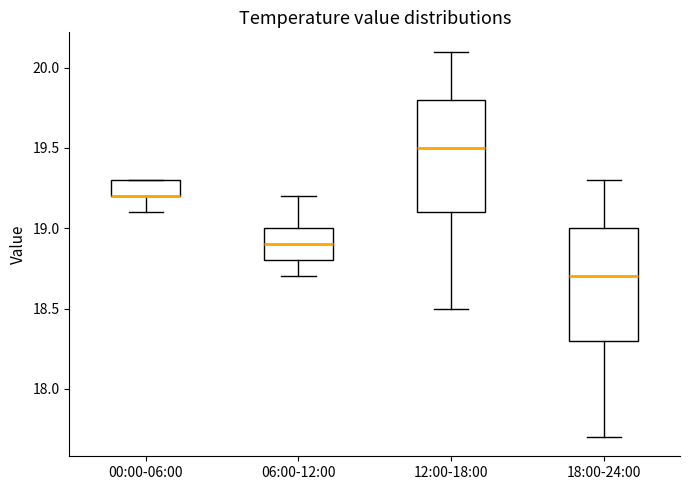

Where does the median line of the box for 18:00-24:00 sit on the y-axis? The values are not printed on the chart, so give them approximately, as read against the axis.

18.7